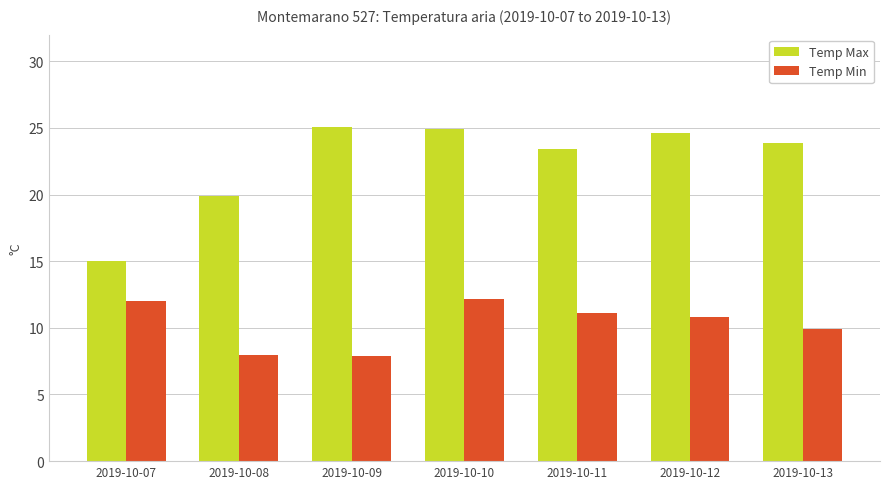

What is the total value across all series at 2019-10-10?

37.1